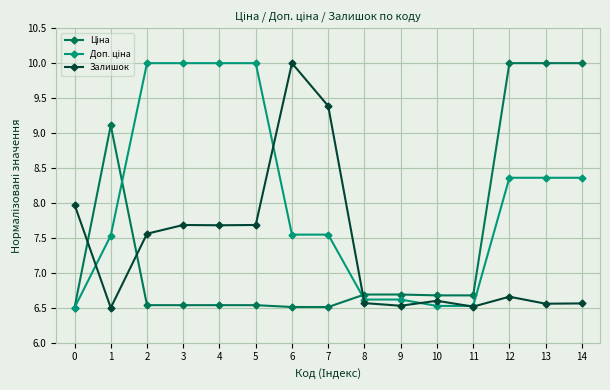

What is the spread (max minus min) of values at 5?

3.5